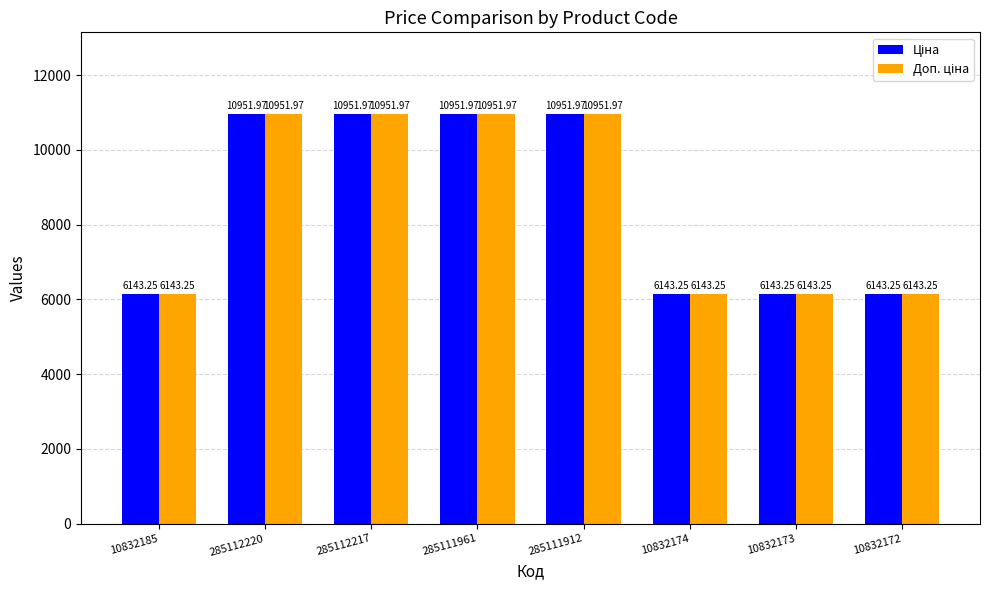

At how many categories does at least one series exceed 6524?

4